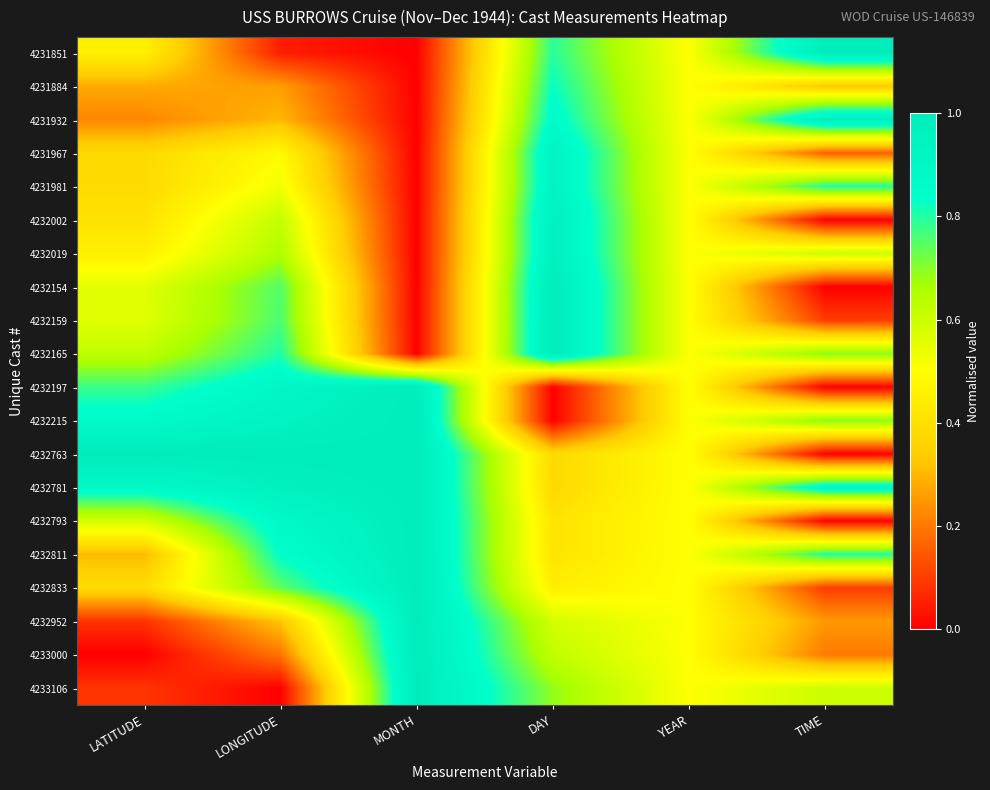

List the series in order of their peak value, lowest first.

4231884, 4231967, 4231981, 4232002, 4232019, 4231932, 4231851, 4232154, 4232159, 4232165, 4232197, 4232215, 4232763, 4232781, 4232793, 4232811, 4232833, 4232952, 4233000, 4233106